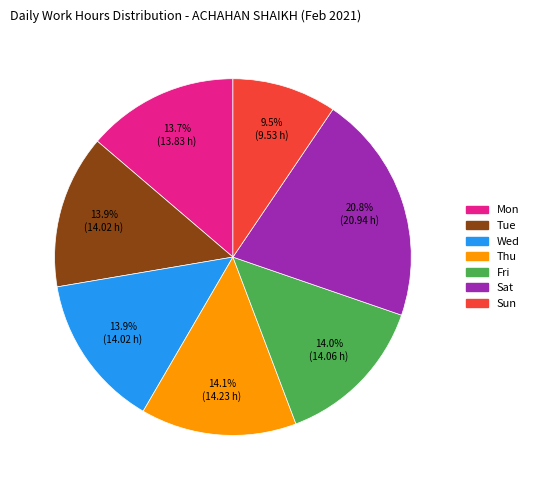

To the nearest percent, what percentage of the pie is Fri?

14%